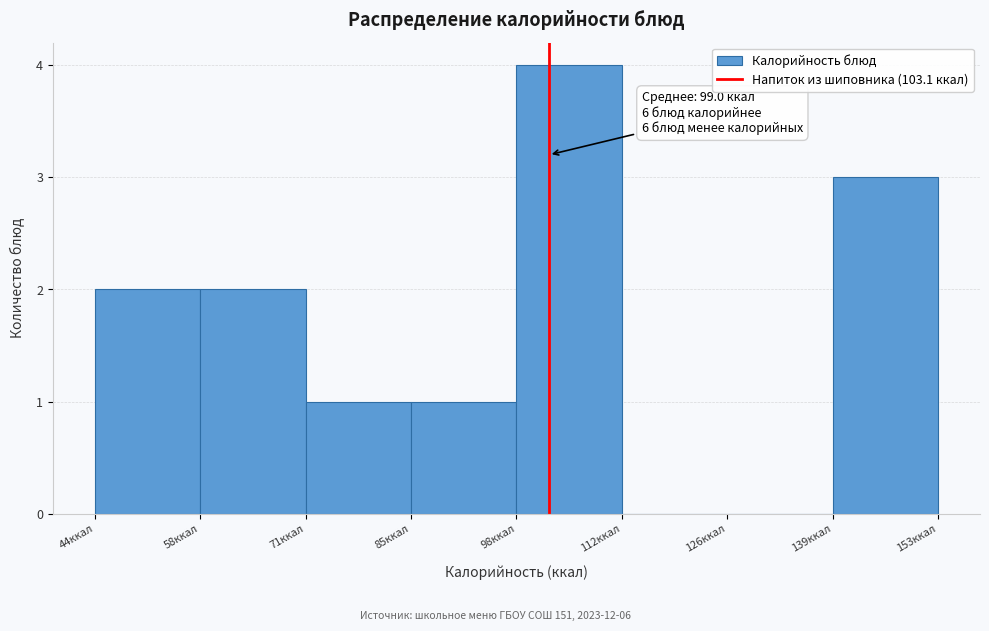

Over which range of the x-axis is the bar tallest?

98 to 112